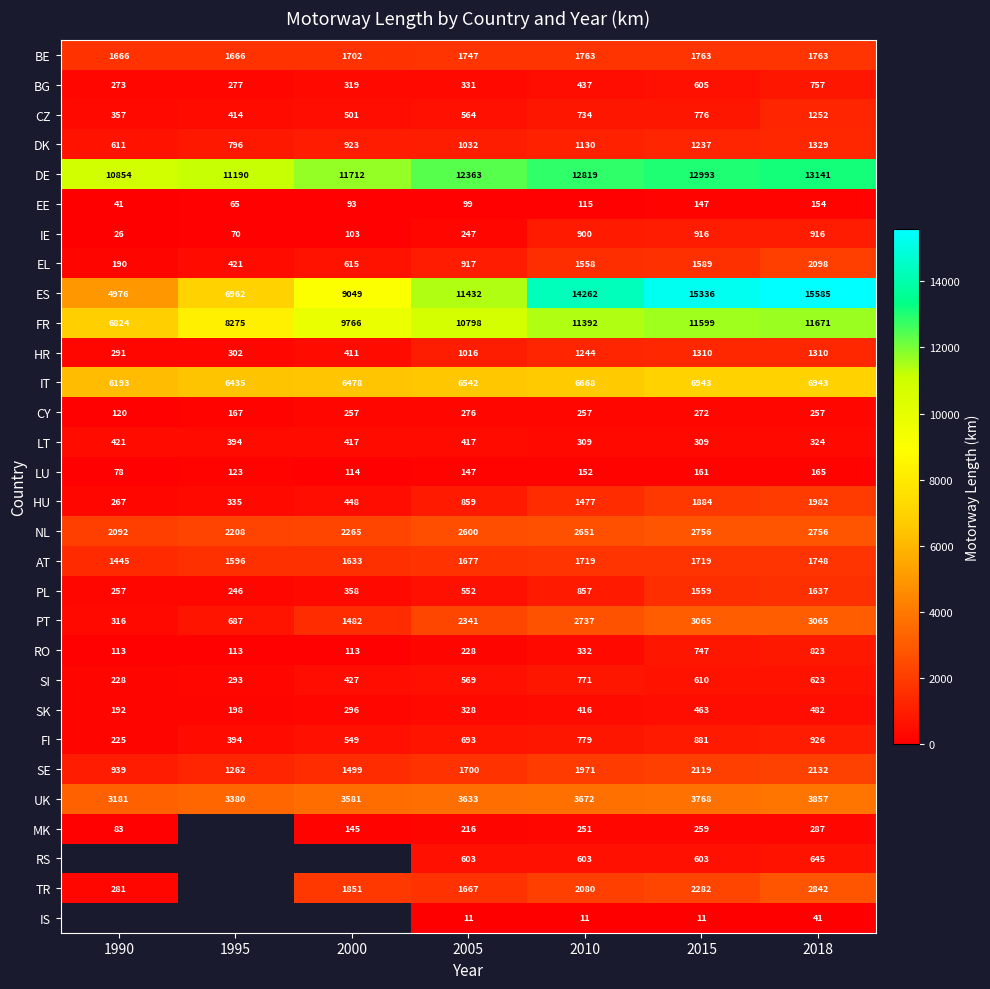

What is the difference between the second highest and minimum values in the CY series?

152